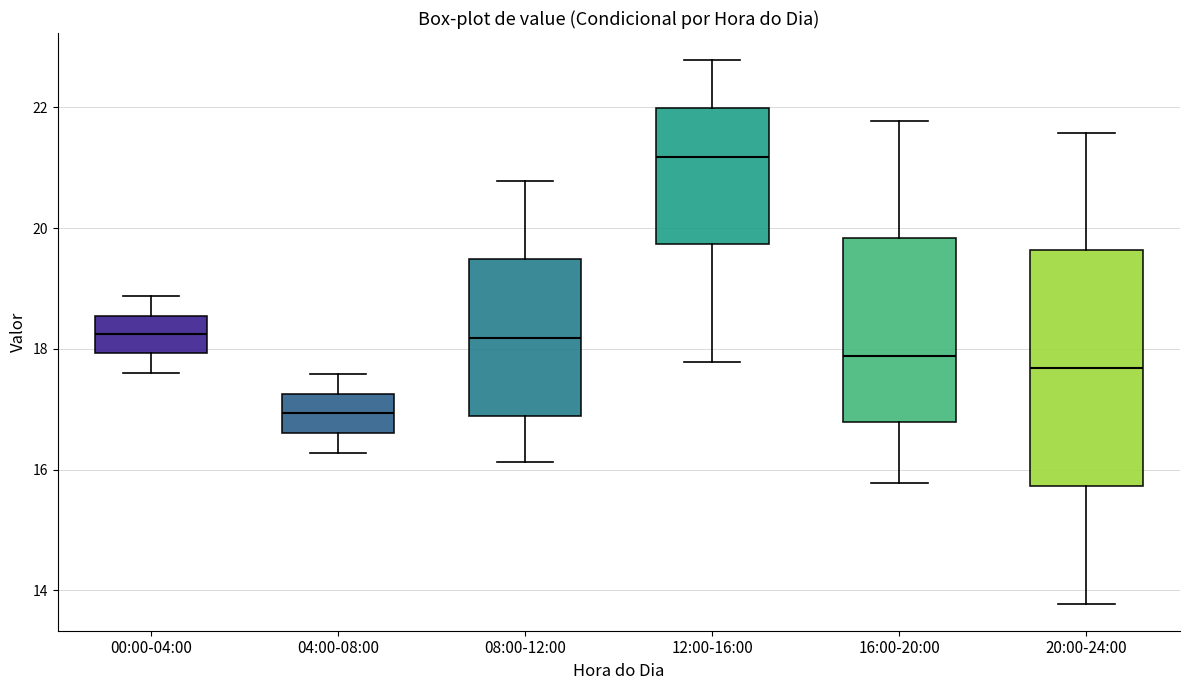

Reading left to right, read every box against the y-axis: the position of its median line, the range the box covers, and the ends of its whiskers. The values are not printed on the chart, so give them approximately, as read against the axis.

00:00-04:00: median 18.2, box 18.0 to 18.6, whiskers 17.6 to 18.8
04:00-08:00: median 17.0, box 16.6 to 17.2, whiskers 16.2 to 17.6
08:00-12:00: median 18.2, box 16.8 to 19.4, whiskers 16.2 to 20.8
12:00-16:00: median 21.2, box 19.8 to 22.0, whiskers 17.8 to 22.8
16:00-20:00: median 17.8, box 16.8 to 19.8, whiskers 15.8 to 21.8
20:00-24:00: median 17.6, box 15.8 to 19.6, whiskers 13.8 to 21.6